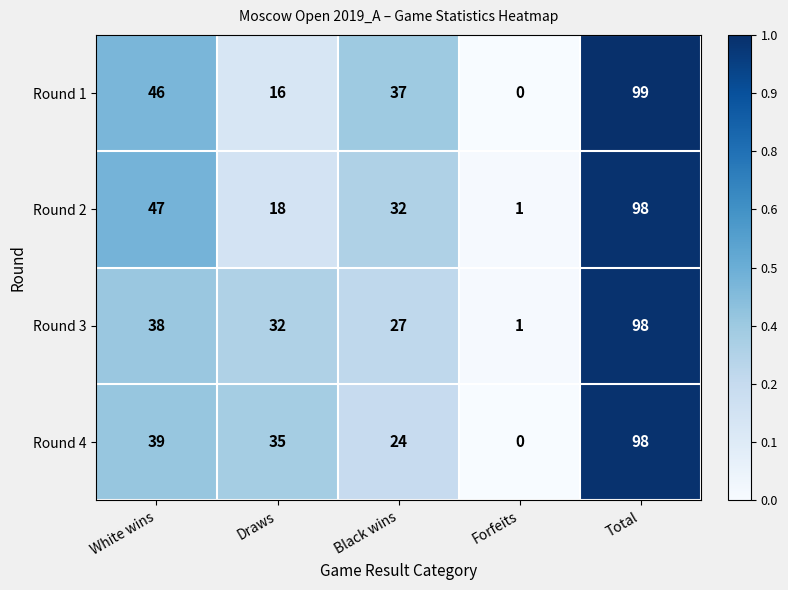

Count the number of data series in this chart.

4